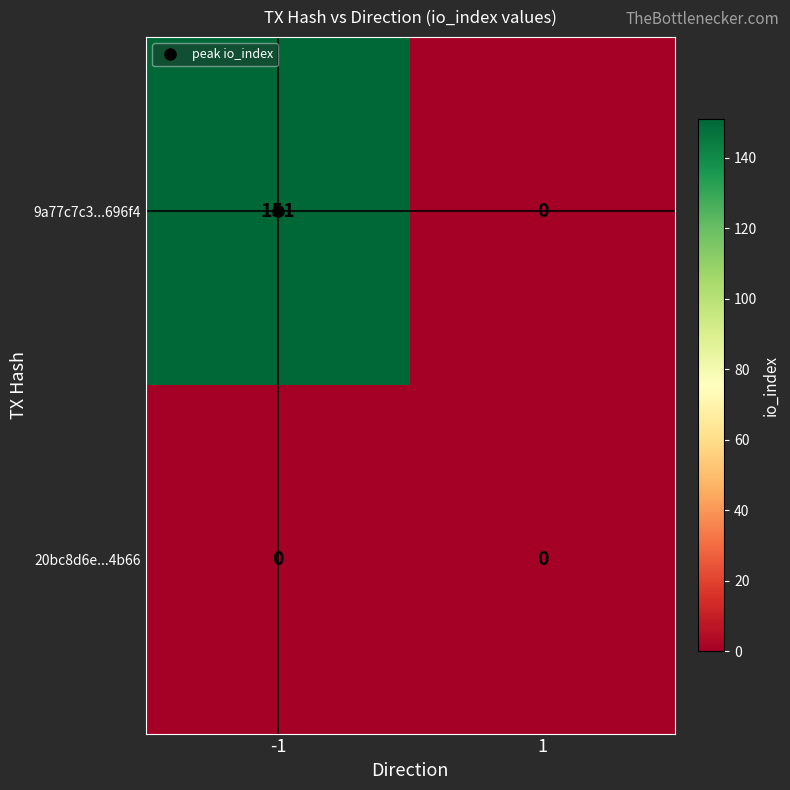

Which series changed the most between -1 and 1?

9a77c7c3...696f4